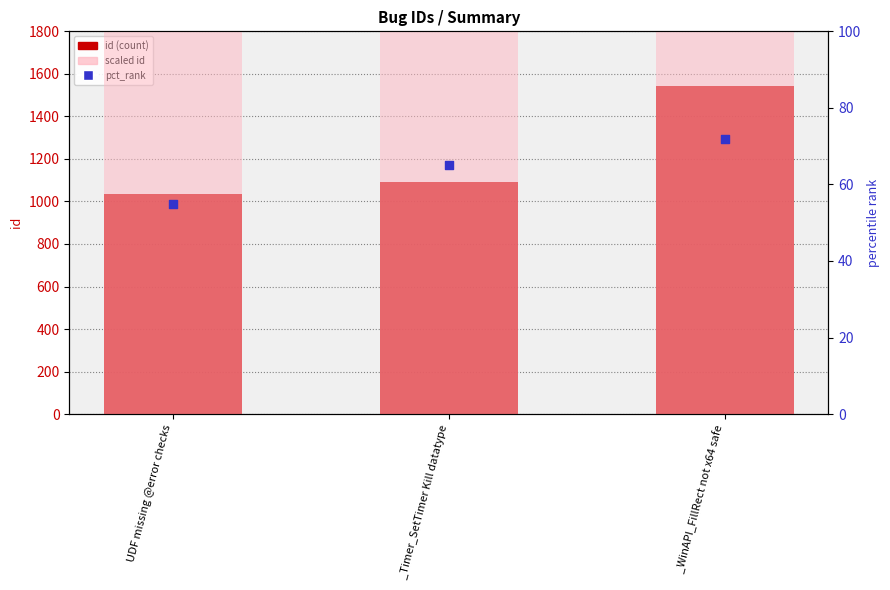

At which category is the sum across all series the highest?

_WinAPI_FillRect not x64 safe